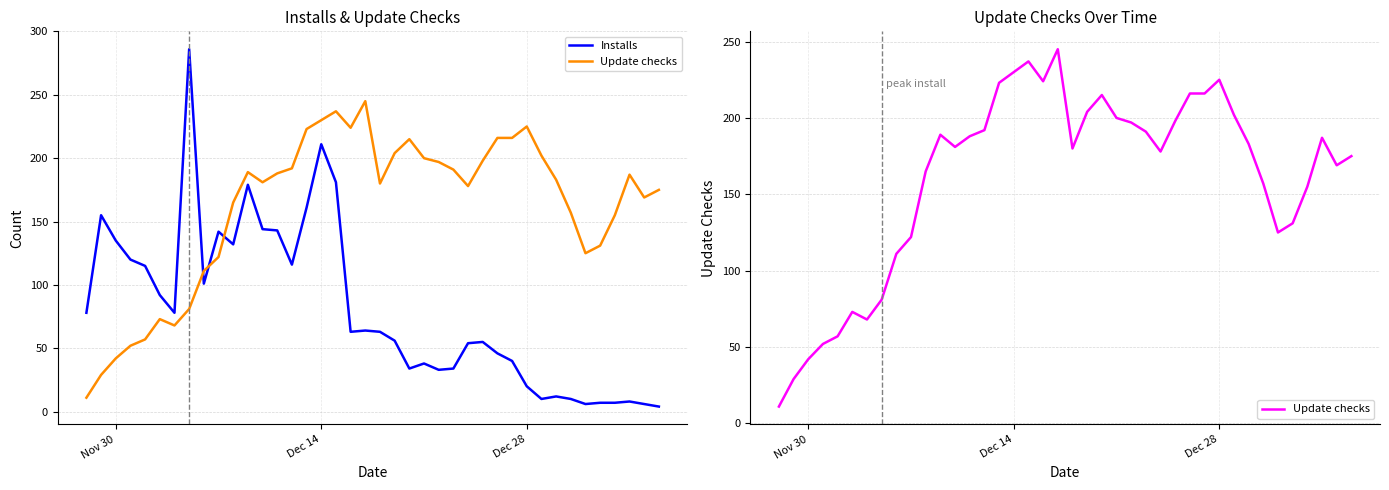

Reading left to right, transcribe all the data shown in this chart.

Installs: 78	155	135	120	115	92	78	286	101	142	132	179	144	143	116	161	211	181	63	64	63	56	34	38	33	34	54	55	46	40	20	10	12	10	6	7	7	8	6	4
Update checks: 11	29	42	52	57	73	68	81	111	122	165	189	181	188	192	223	230	237	224	245	180	204	215	200	197	191	178	198	216	216	225	202	183	157	125	131	155	187	169	175